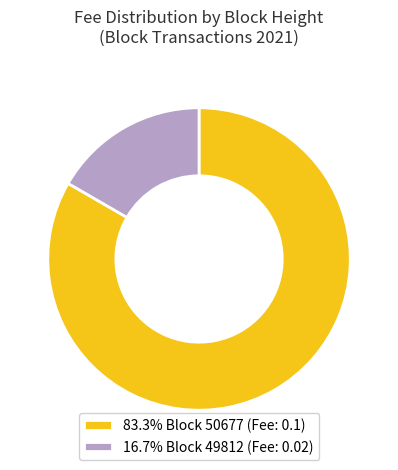

Is there a majority slice in this chart?

Yes